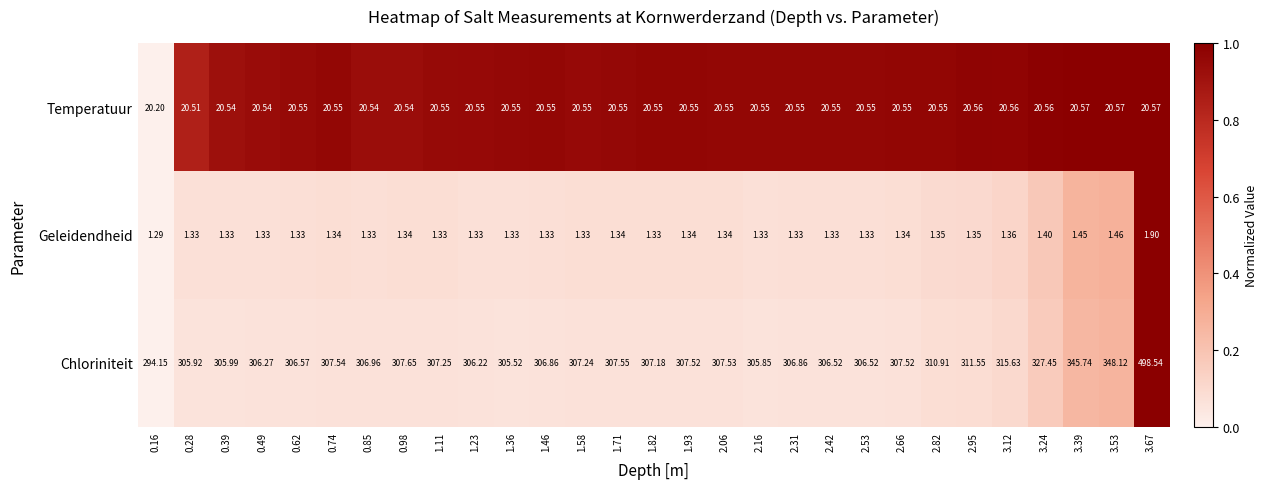

Which series changed the most between 0.74 and 1.58?

Chloriniteit